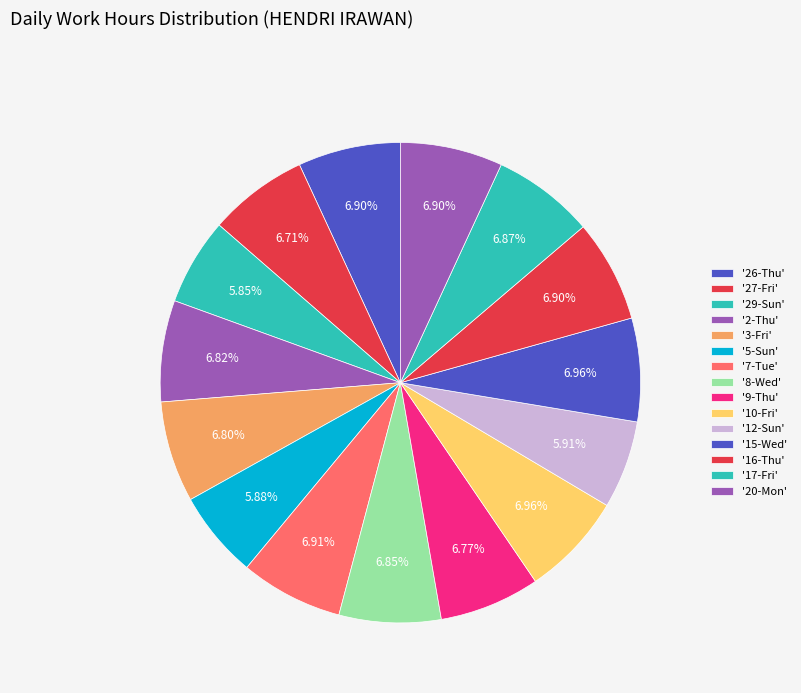

How many slices are in this pie chart?

15